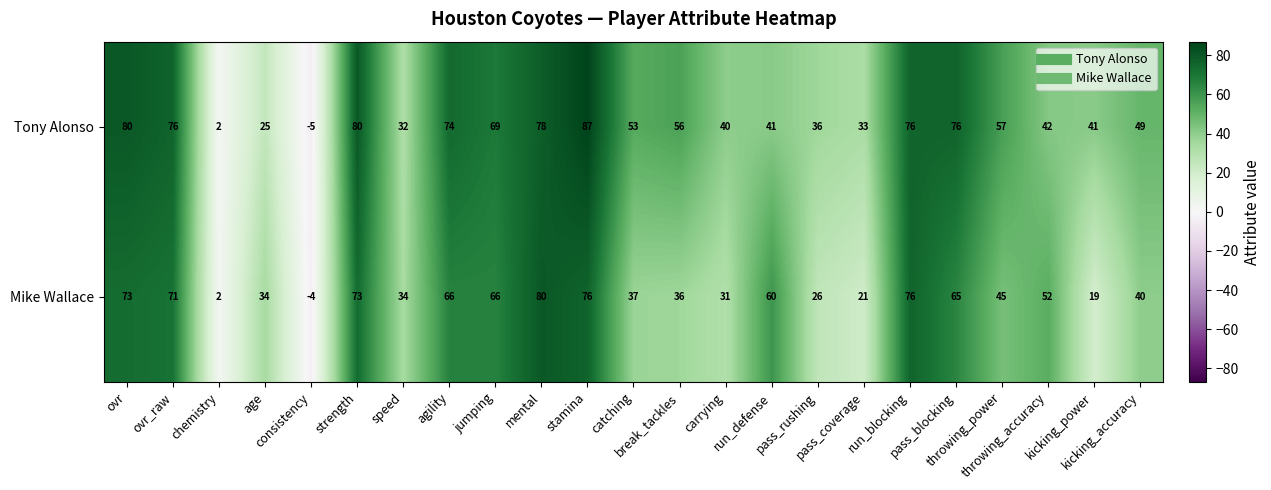

Which series has the widest spread of values?

Tony Alonso